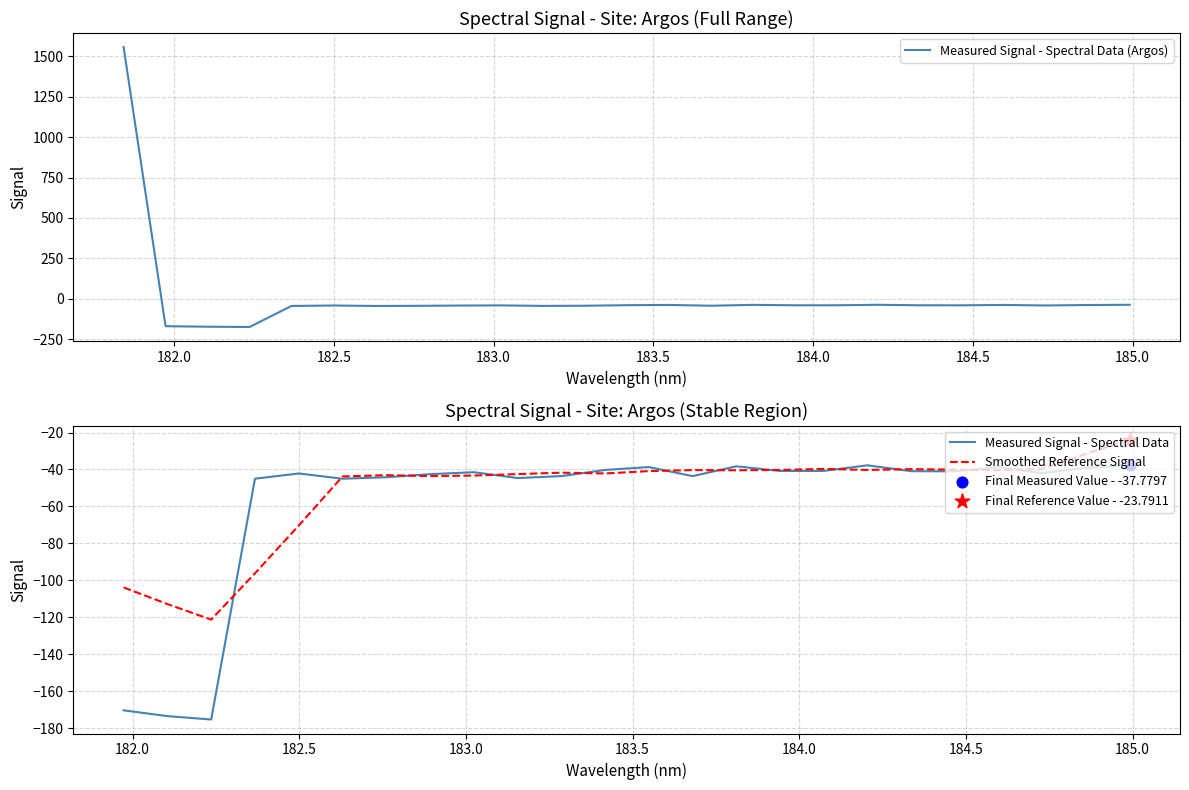

Which has a higher value, 184.3357763242 or 183.15513622?

184.3357763242